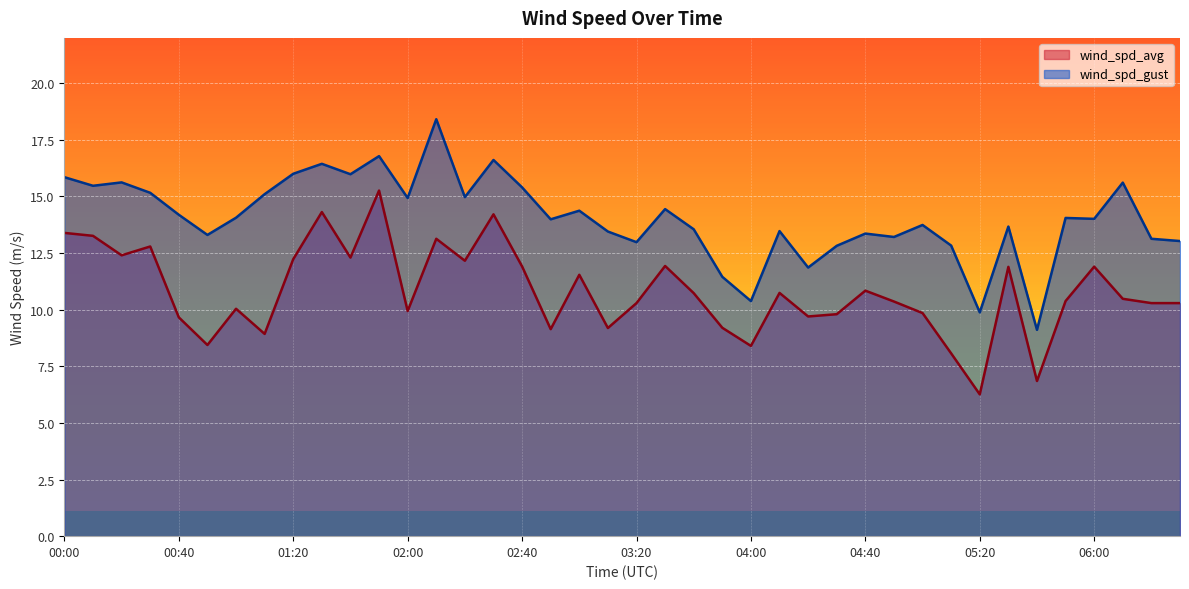

True or false: wind_spd_avg and wind_spd_gust intersect in this chart.

False